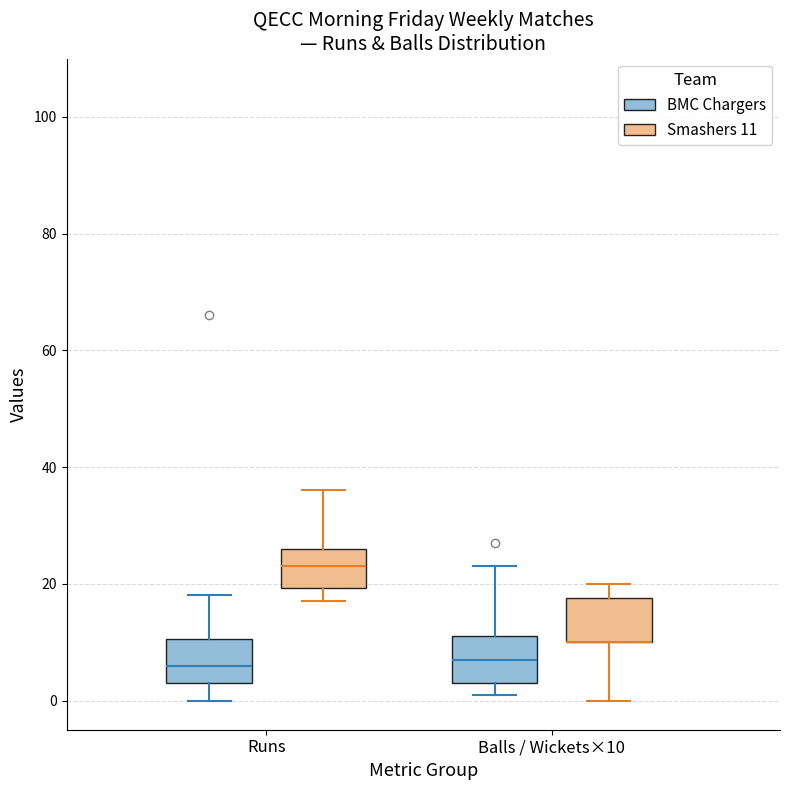

Reading left to right, transcribe this box plot: for each box, give where its median line is, the range the box spans, and where its two whiskers end, as read against the y-axis. The values are not printed on the chart, so give them approximately, as read against the axis.

Runs (BMC Chargers): median 6, box 4 to 10, whiskers 0 to 18
Runs (Smashers 11): median 24, box 20 to 26, whiskers 18 to 36
Balls / Wickets×10 (BMC Chargers): median 8, box 4 to 12, whiskers 2 to 24
Balls / Wickets×10 (Smashers 11): median 10 (drawn on the box's lower edge), box 10 to 18, whiskers 0 to 20